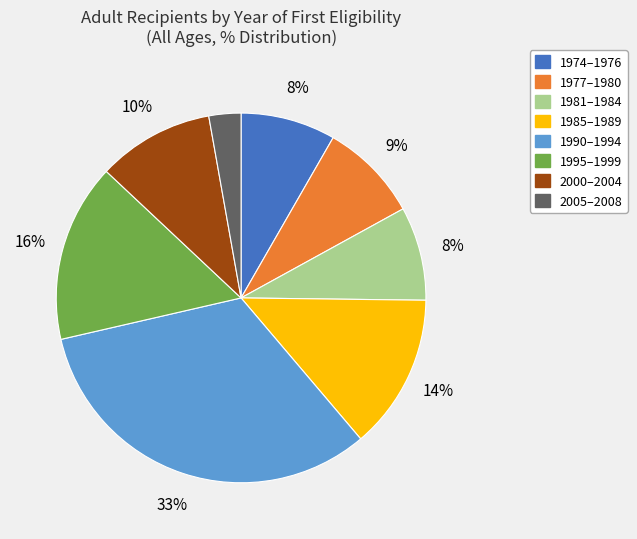

Does 2000–2004 represent more than half of the total?

No